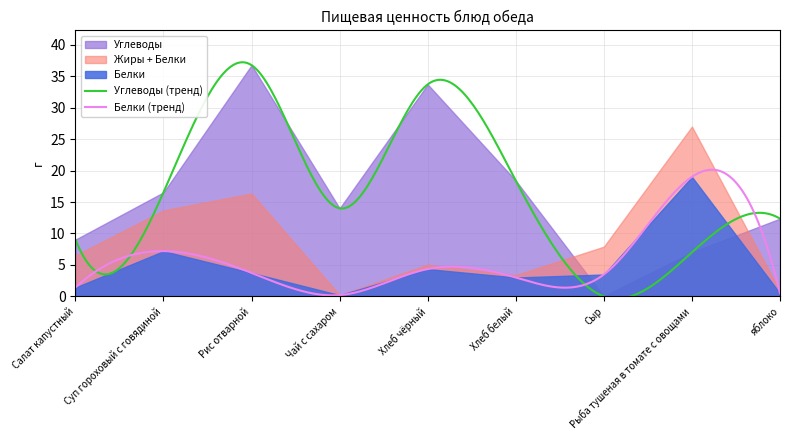

The value of Углеводы at Рис отварной is 22.7. True or false?

False